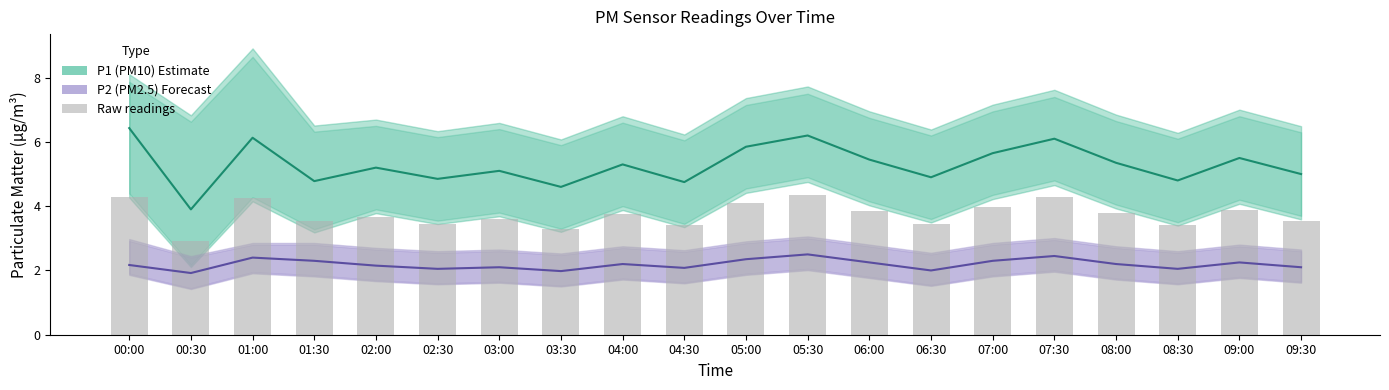

Reading left to right, list all the values displayed in this chart.

P1 (PM10) Estimate: 00:00=6.4	00:30=3.9	01:00=6.1	01:30=4.8	02:00=5.2	02:30=4.8	03:00=5.1	03:30=4.6	04:00=5.3	04:30=4.8	05:00=5.8	05:30=6.2	06:00=5.5	06:30=4.9	07:00=5.7	07:30=6.1	08:00=5.3	08:30=4.8	09:00=5.5	09:30=5.0
P2 (PM2.5) Forecast: 00:00=2.2	00:30=1.9	01:00=2.4	01:30=2.3	02:00=2.1	02:30=2.0	03:00=2.1	03:30=2.0	04:00=2.2	04:30=2.1	05:00=2.4	05:30=2.5	06:00=2.2	06:30=2.0	07:00=2.3	07:30=2.5	08:00=2.2	08:30=2.0	09:00=2.2	09:30=2.1
Raw readings: 00:00=4.3	00:30=2.9	01:00=4.3	01:30=3.5	02:00=3.7	02:30=3.4	03:00=3.6	03:30=3.3	04:00=3.8	04:30=3.4	05:00=4.1	05:30=4.3	06:00=3.9	06:30=3.5	07:00=4.0	07:30=4.3	08:00=3.8	08:30=3.4	09:00=3.9	09:30=3.5